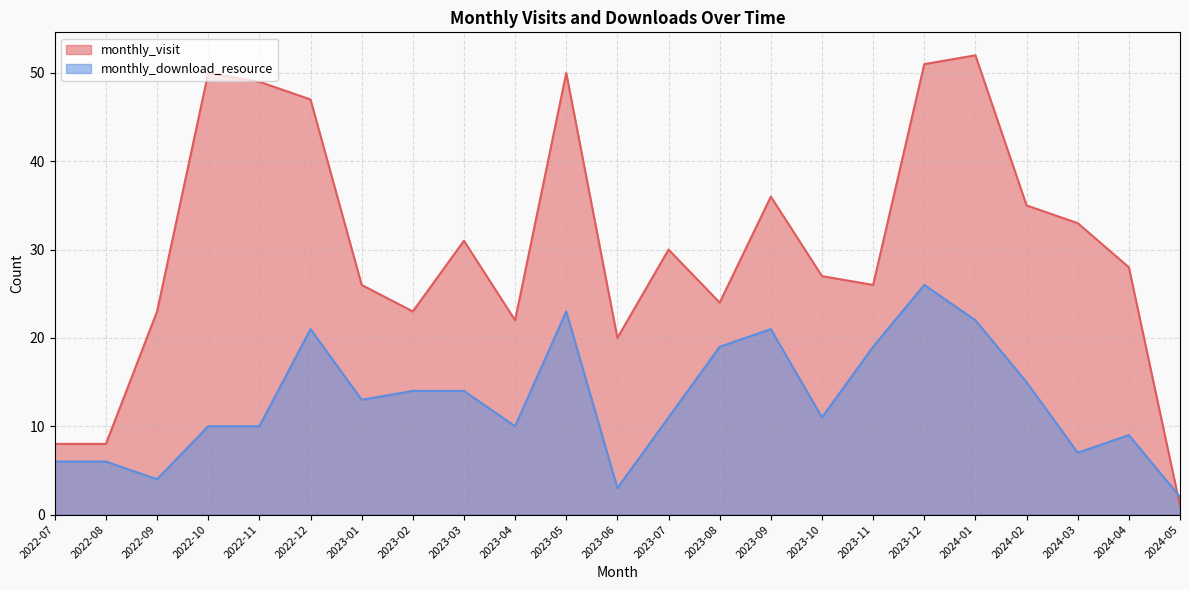

What is the spread (max minus min) of values at 2023-08?

5